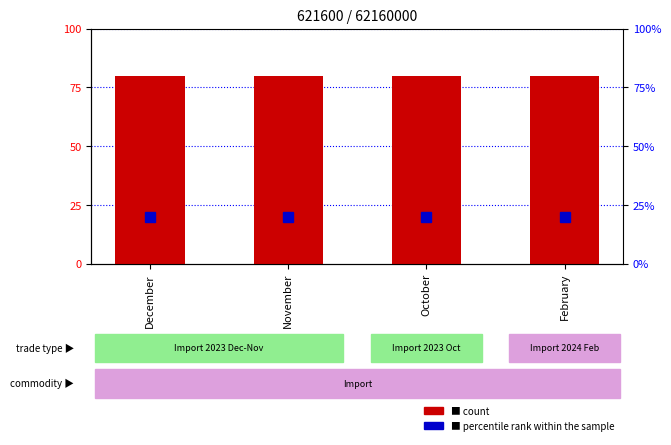

Are the bars horizontal?

No